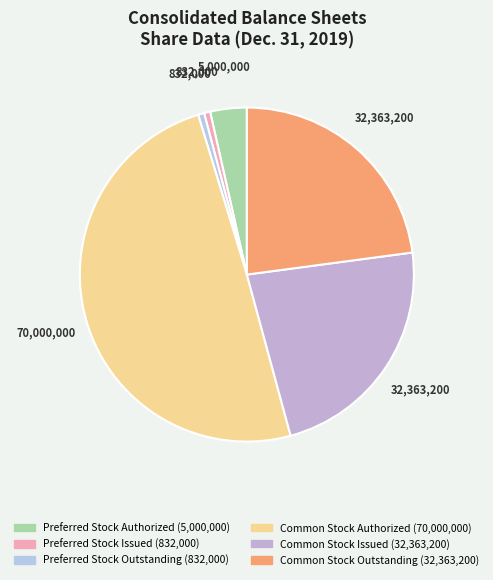

What is the ratio of the value at Preferred Stock Authorized to the value at Preferred Stock Outstanding?

6.0